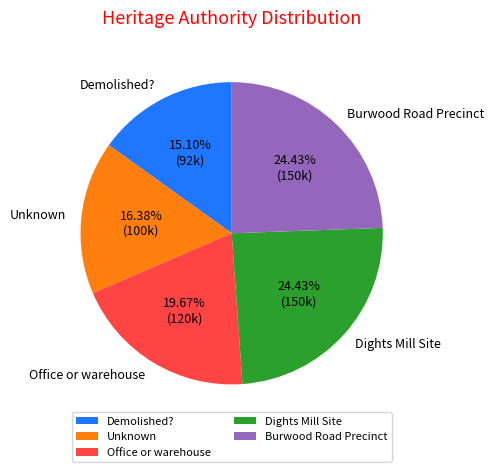

What percentage is NOT represented by Dights Mill Site?

75.6%